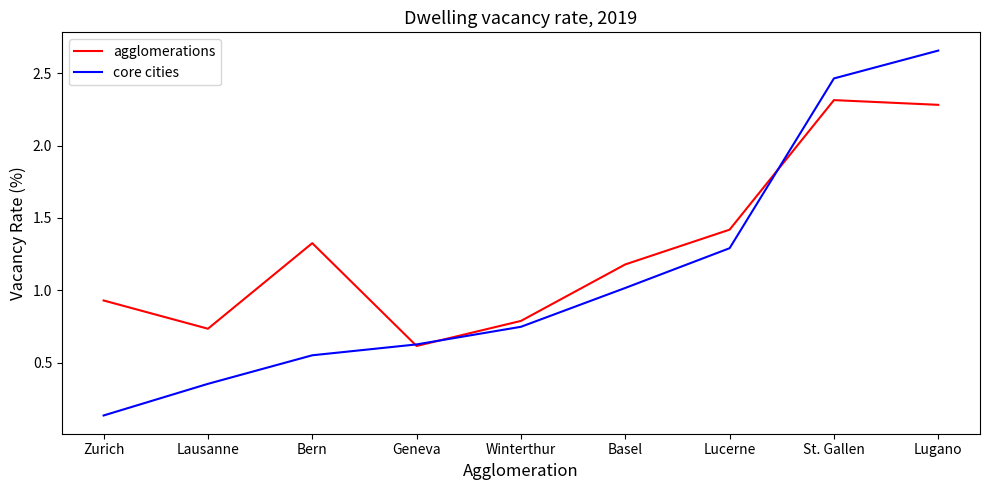

Rank the series by their maximum value, from lowest to highest.

agglomerations, core cities